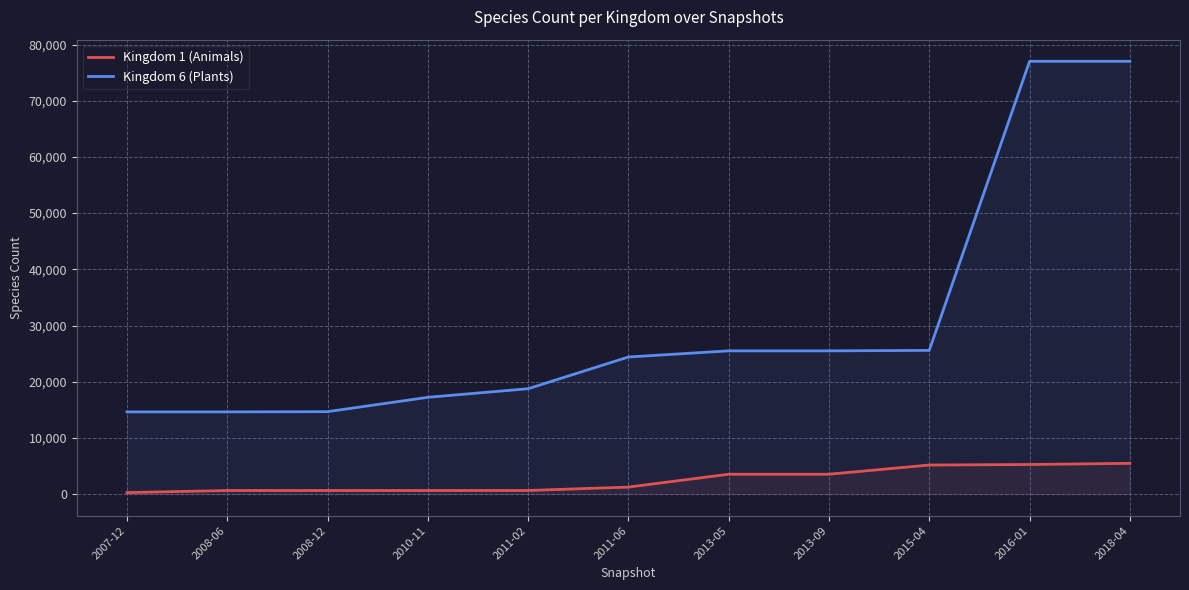

True or false: Kingdom 1 (Animals) and Kingdom 6 (Plants) cross at least once.

False